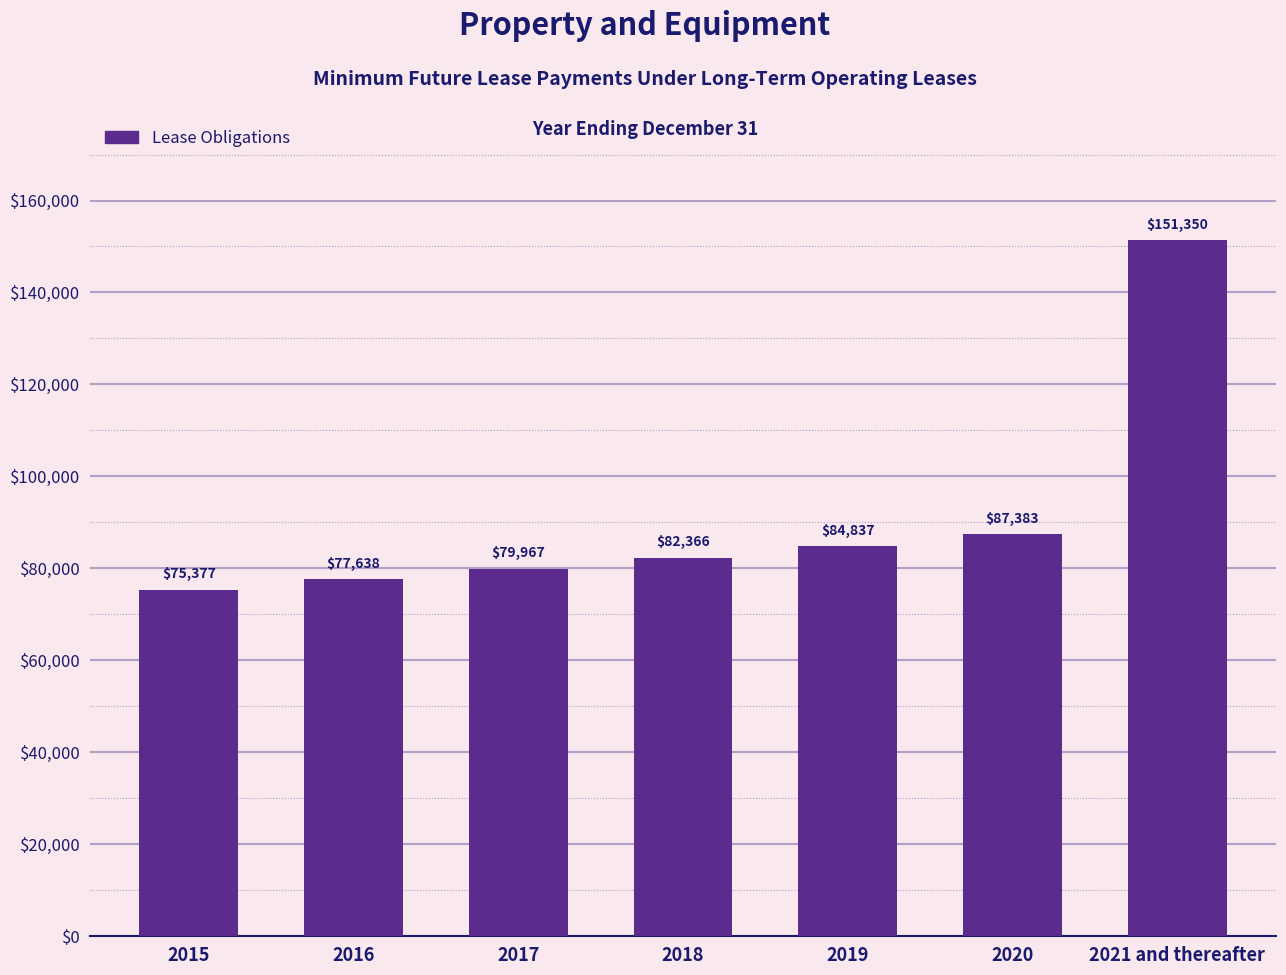

Does the chart contain any negative values?

No